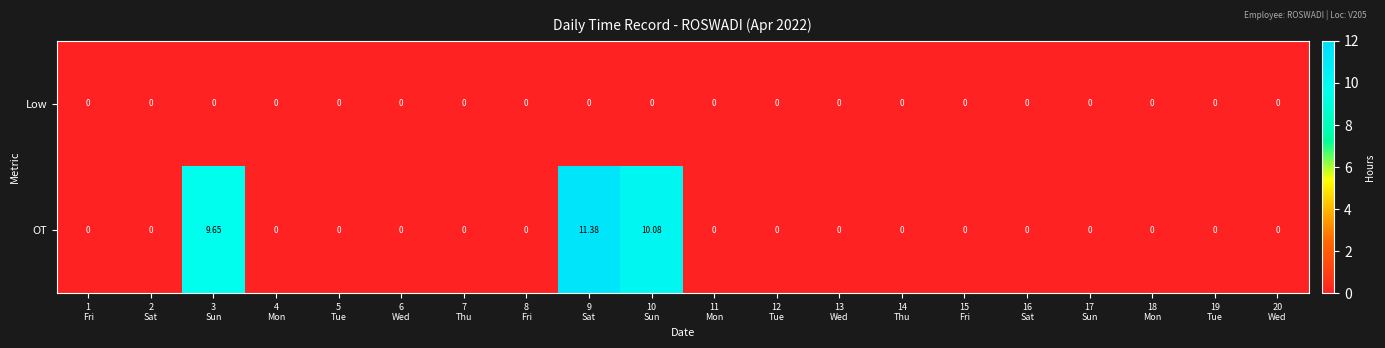

Which series has the widest spread of values?

OT